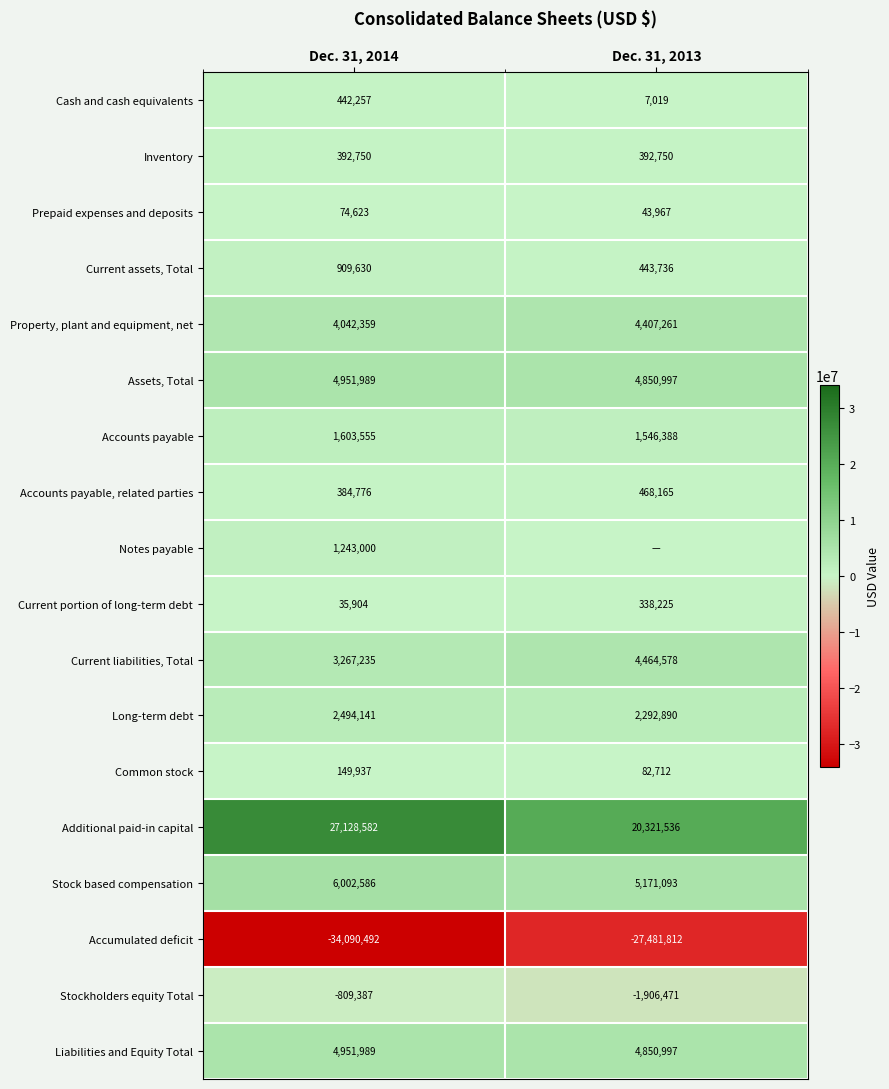

How many Accounts payable, related parties values are between 384776 and 468165?

2